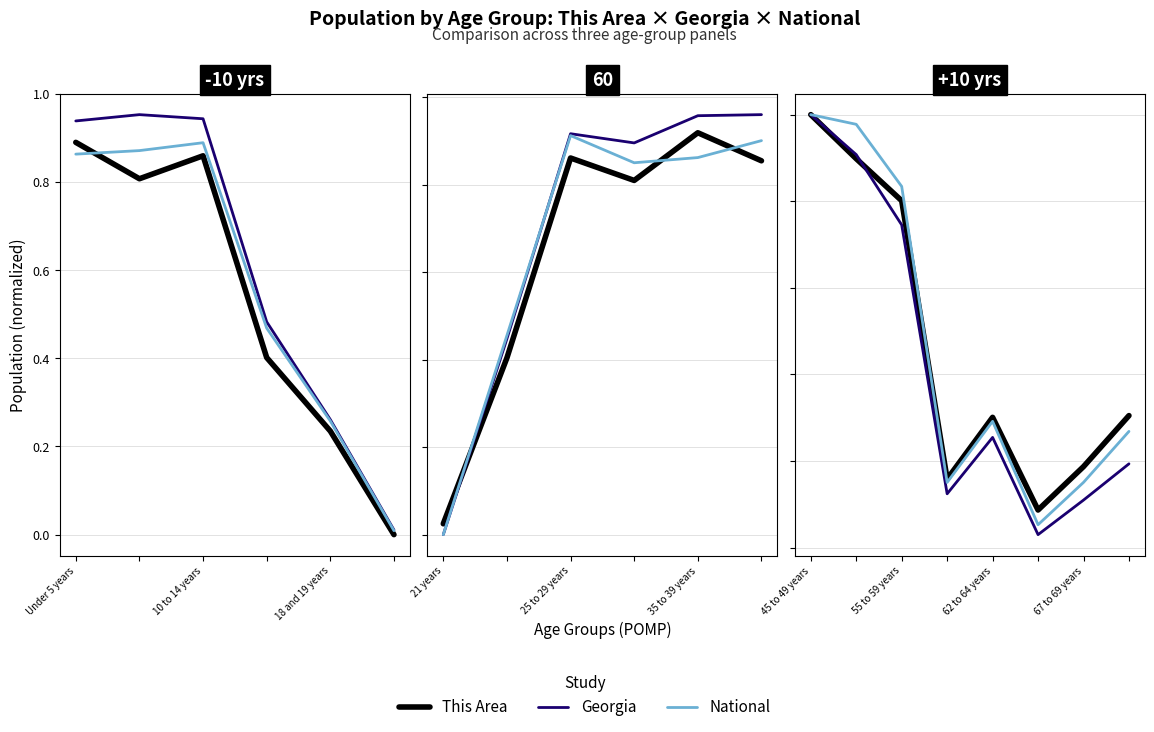

True or false: Georgia has more than 2 interior local peaks.

False